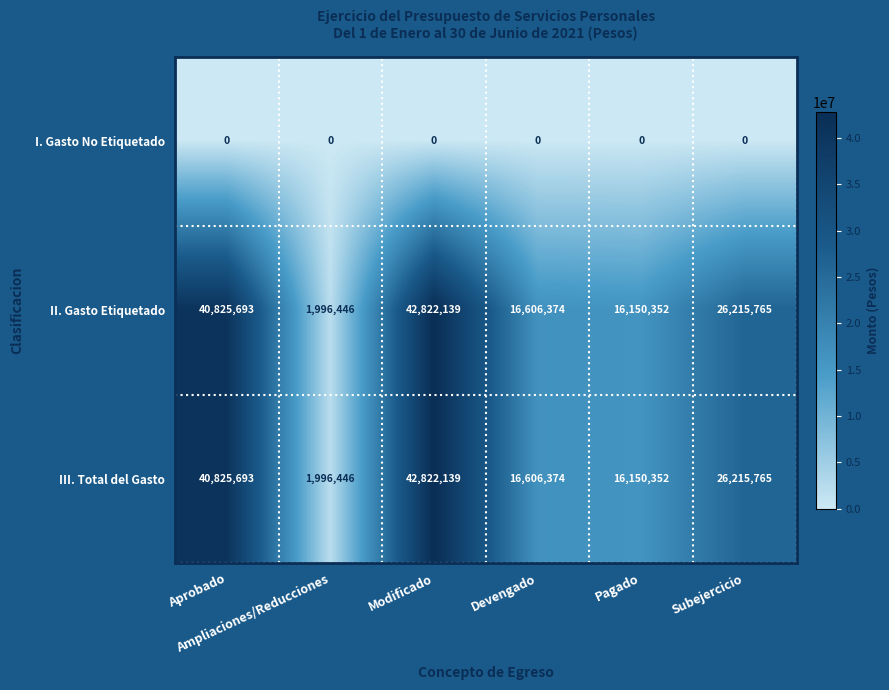

What is the greatest value displayed?

42822139